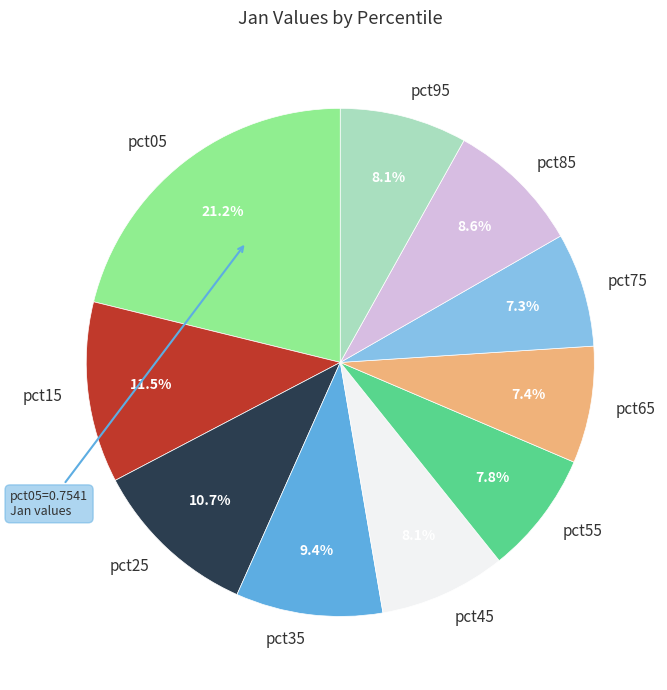

To the nearest percent, what is the average slice percentage?

10%